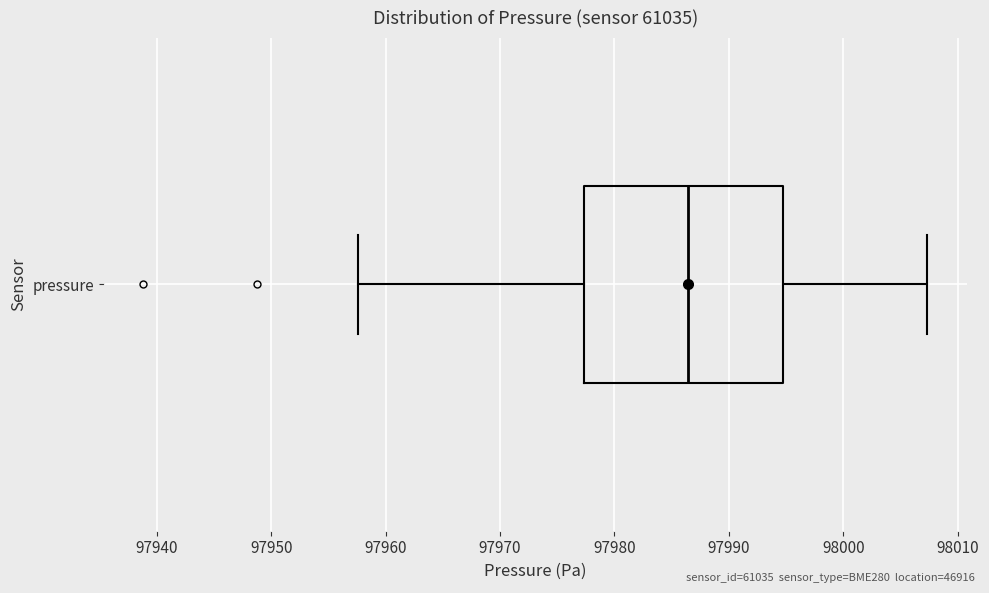

Transcribe this box plot: give where the median line is, the range the box spans, and where the two whiskers end, as read against the x-axis. The values are not printed on the chart, so give them approximately, as read against the axis.

median 97986, box 97977 to 97995, whiskers 97958 to 98007